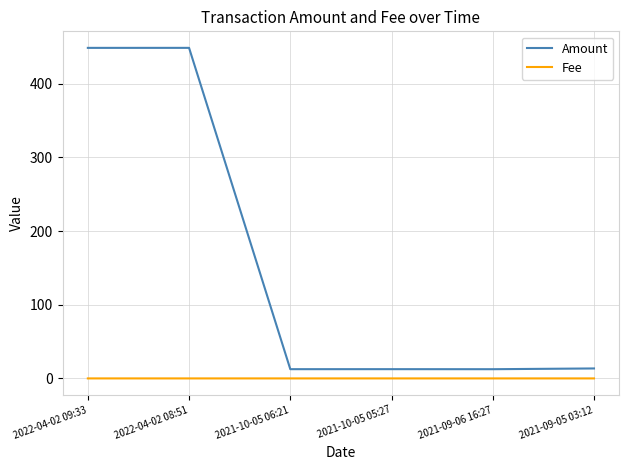

The Amount series shows 12.5 at 2021-09-06 16:27. True or false?

True